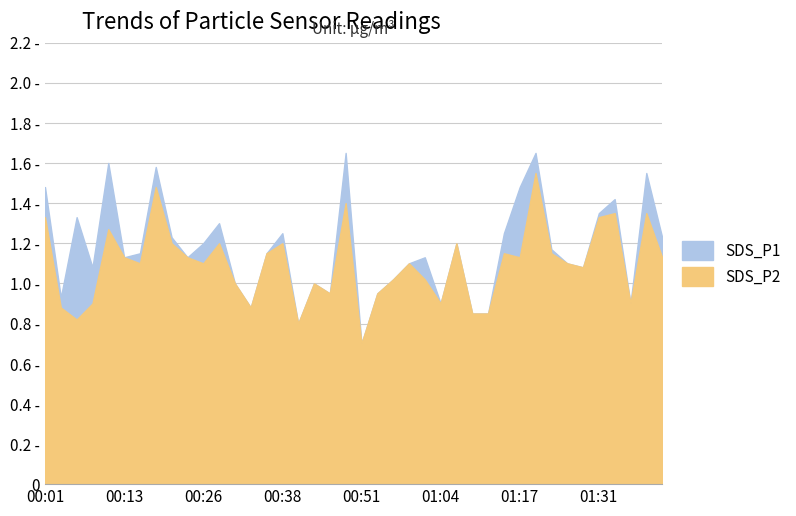

What are all the series names shown in the legend?

SDS_P1, SDS_P2